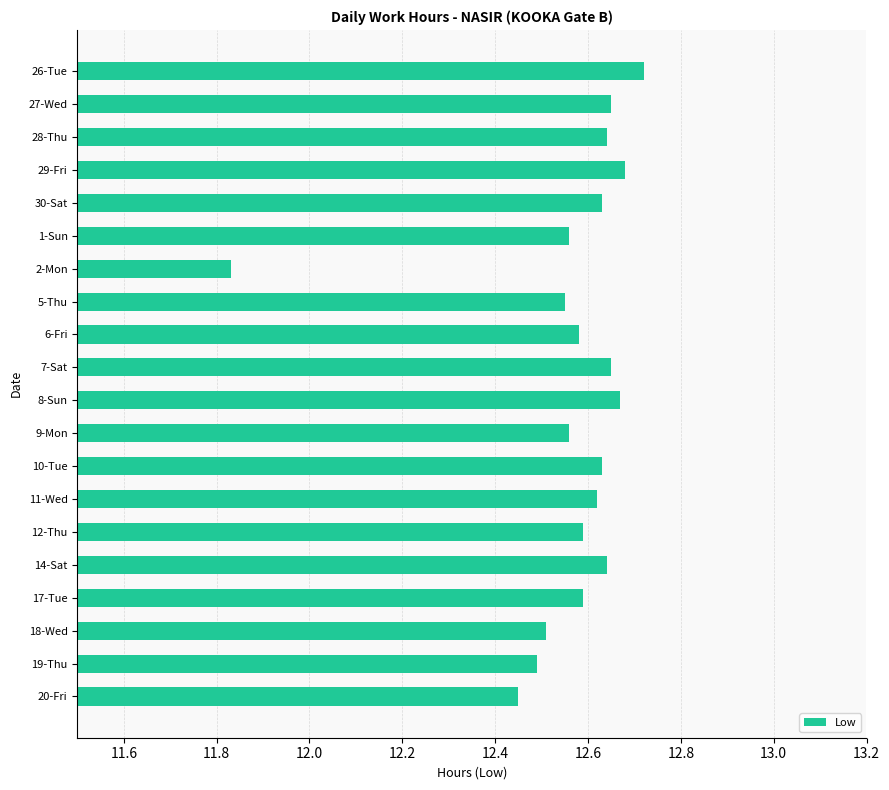

What is the sum of all values?

251.2